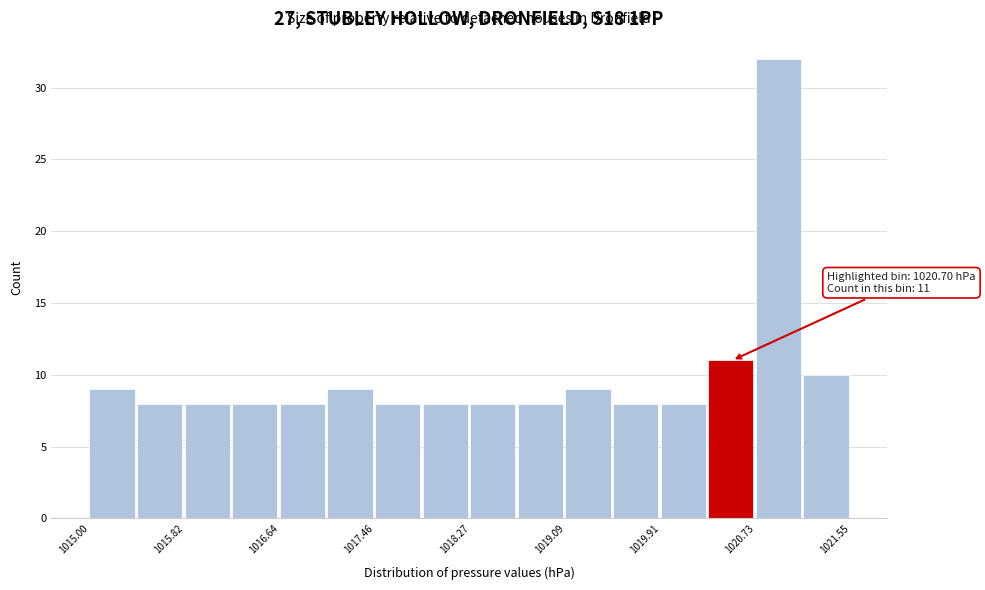

Over which range of the x-axis is the bar tallest?

1020.7 to 1021.1